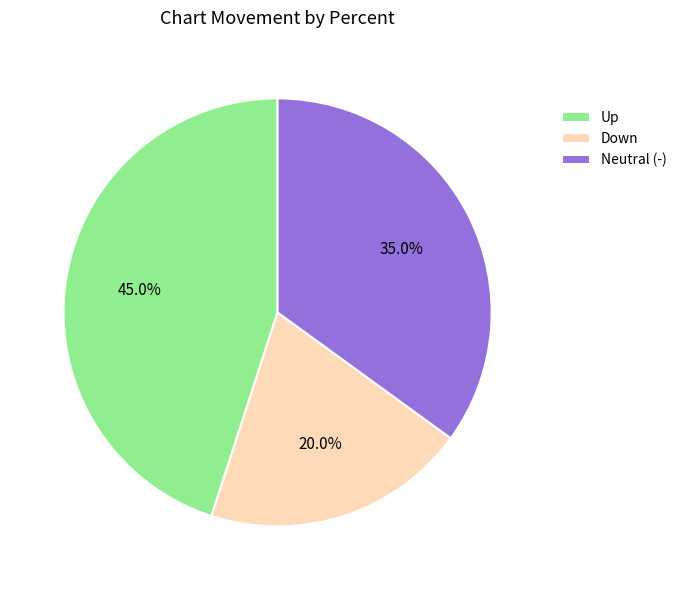

Is Up the majority of the pie?

No